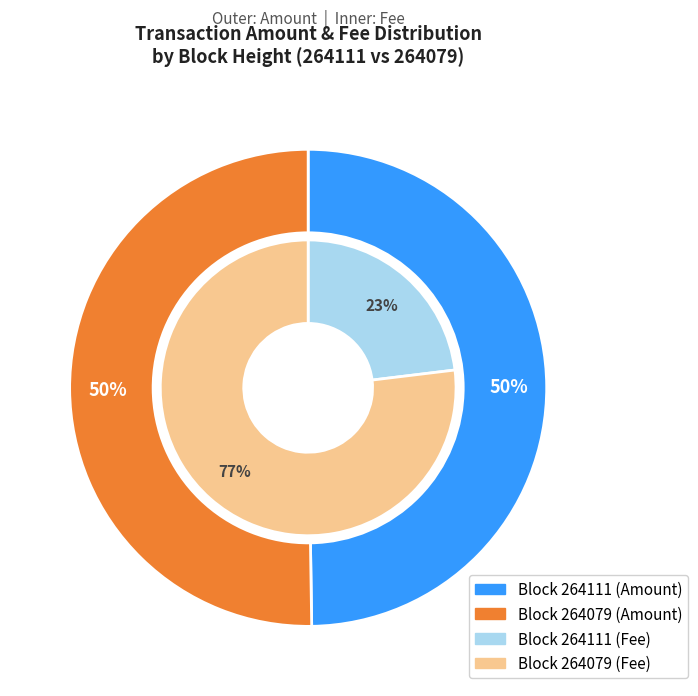

Which has a higher value, 264079 or 264111?

264079